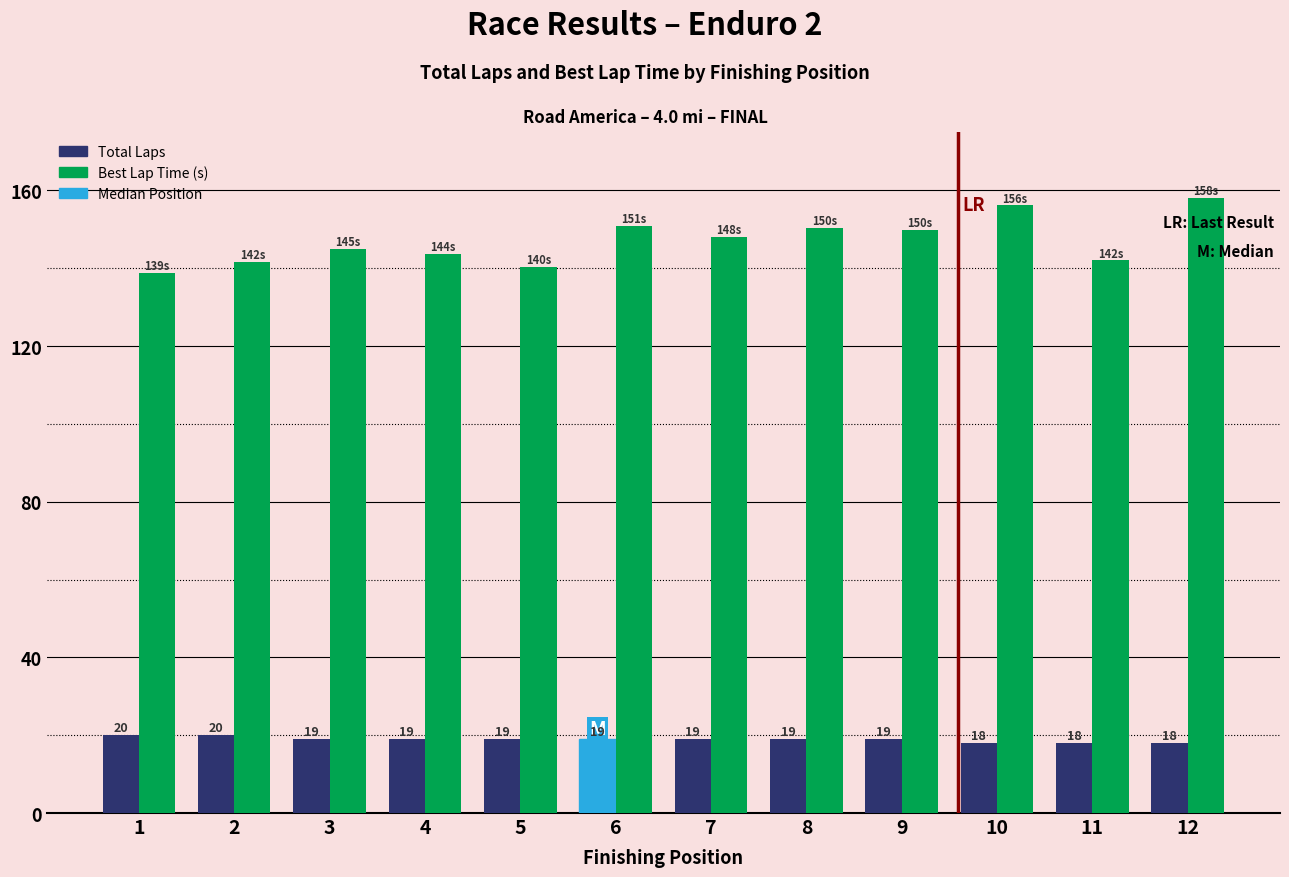

What is the sum of the Best Lap Time (s) values at 4 and 2?

285.3